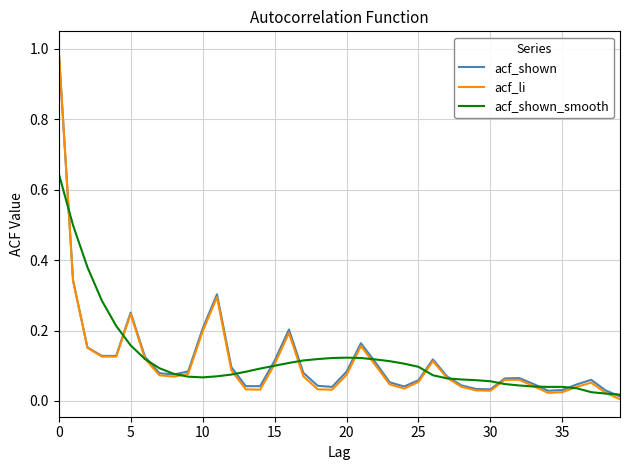

What is the maximum value shown in the chart?

1.0